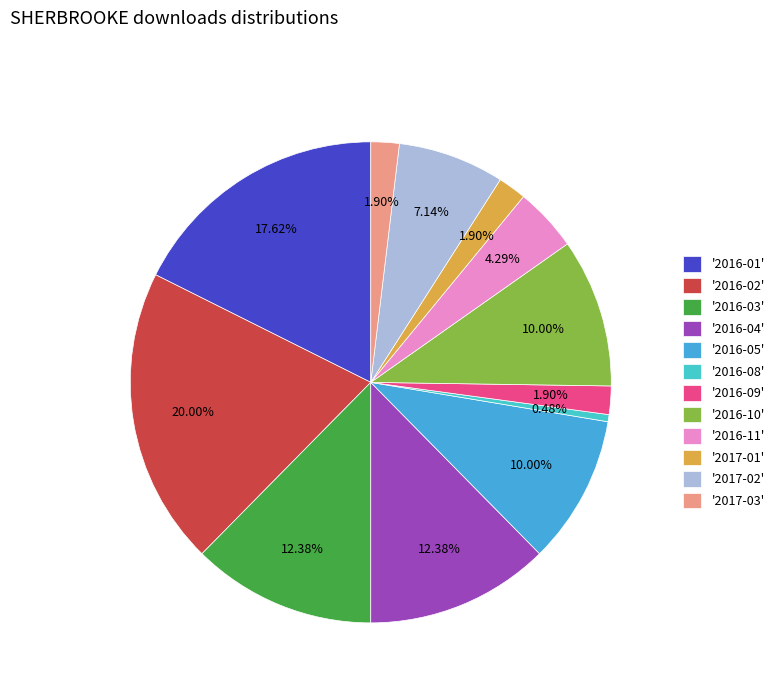

Count the number of slices in the pie.

12